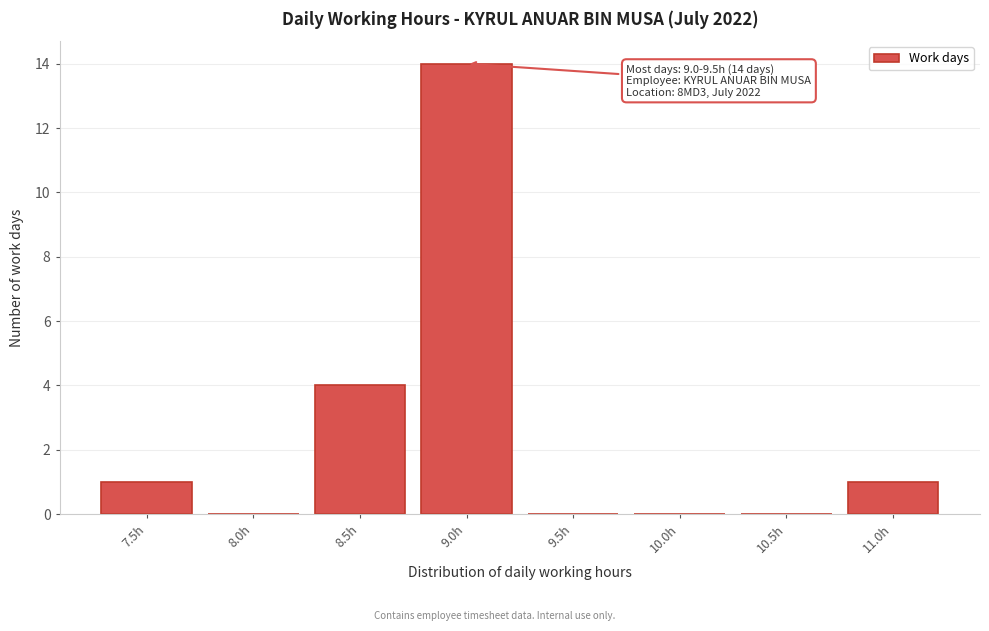

Reading left to right, transcribe all the data shown in this chart.

7.5h=1	8.0h=0	8.5h=4	9.0h=14	9.5h=0	10.0h=0	10.5h=0	11.0h=1